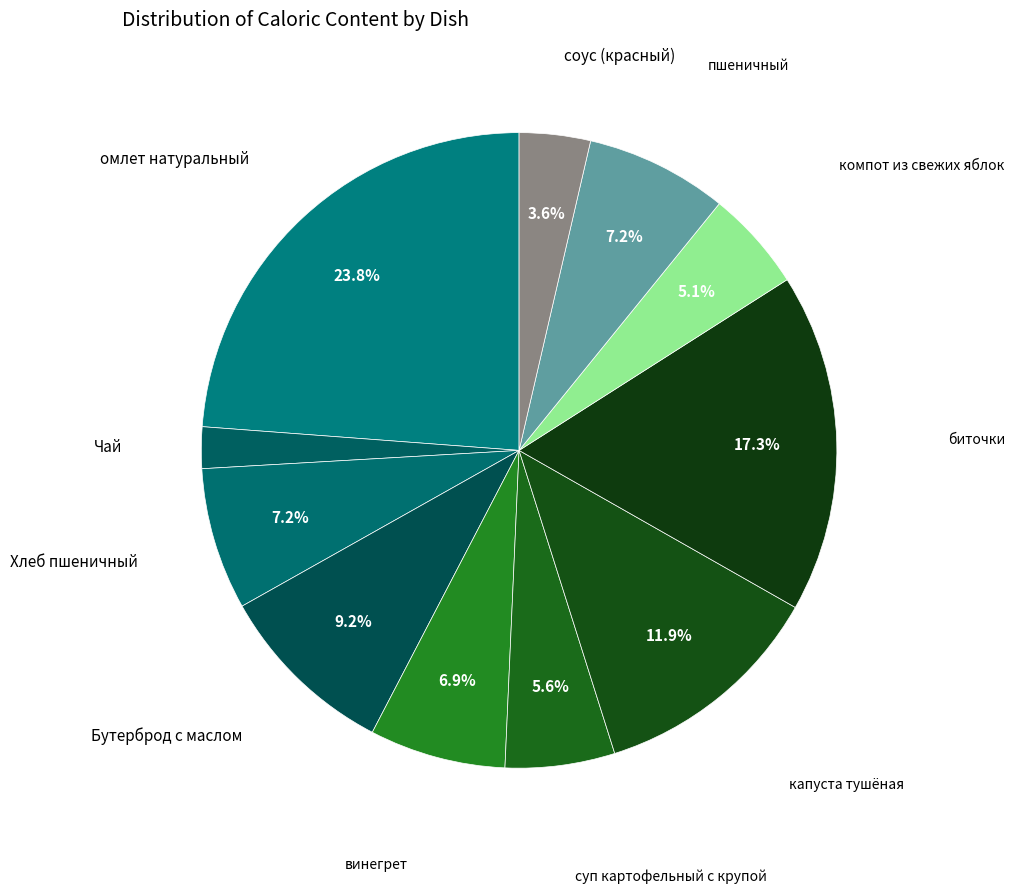

How many segments does this pie chart have?

11